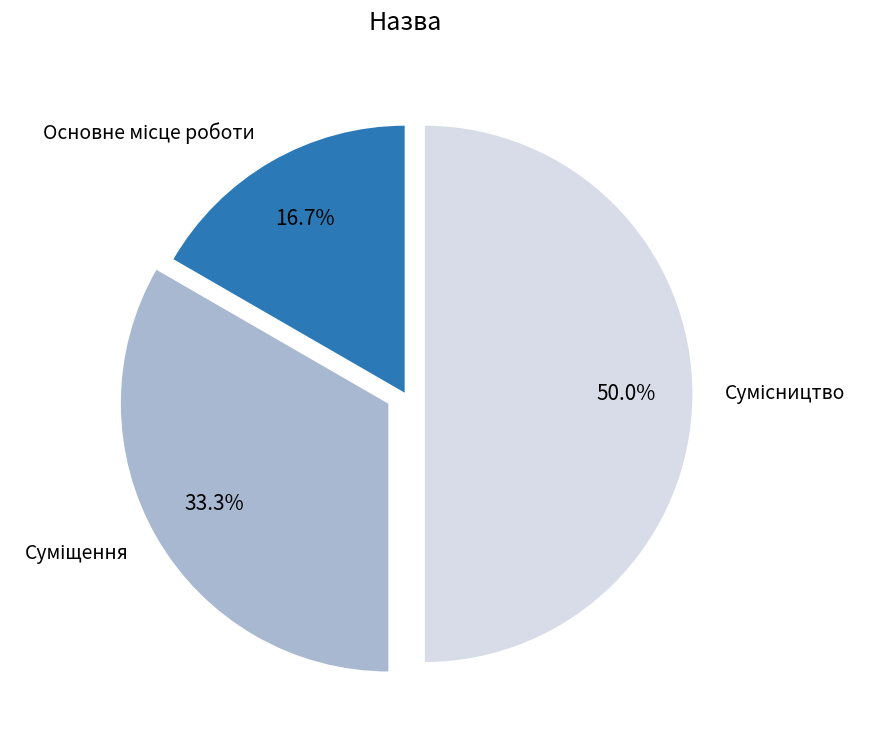

How many segments does this pie chart have?

3